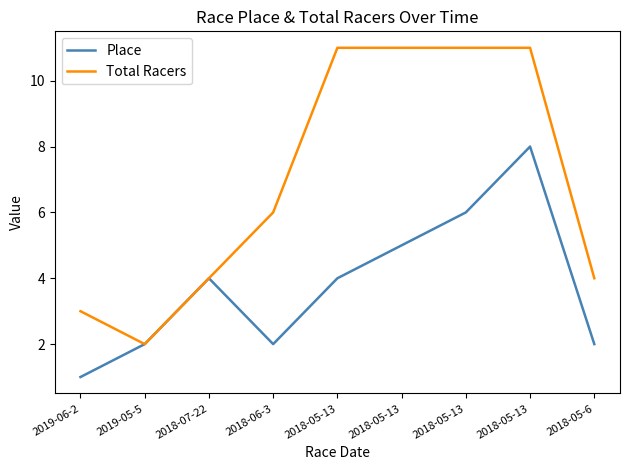

True or false: Place and Total Racers intersect in this chart.

False